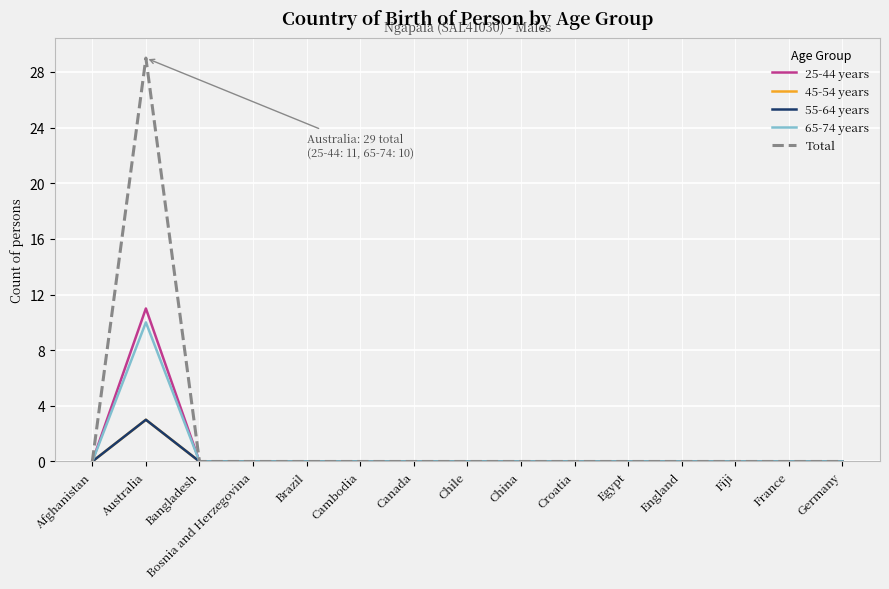

At which category is the sum across all series the highest?

Australia